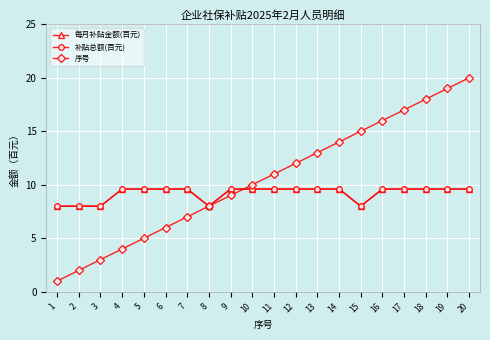

At which category does 补贴总额(百元) reach its first local valley?

8